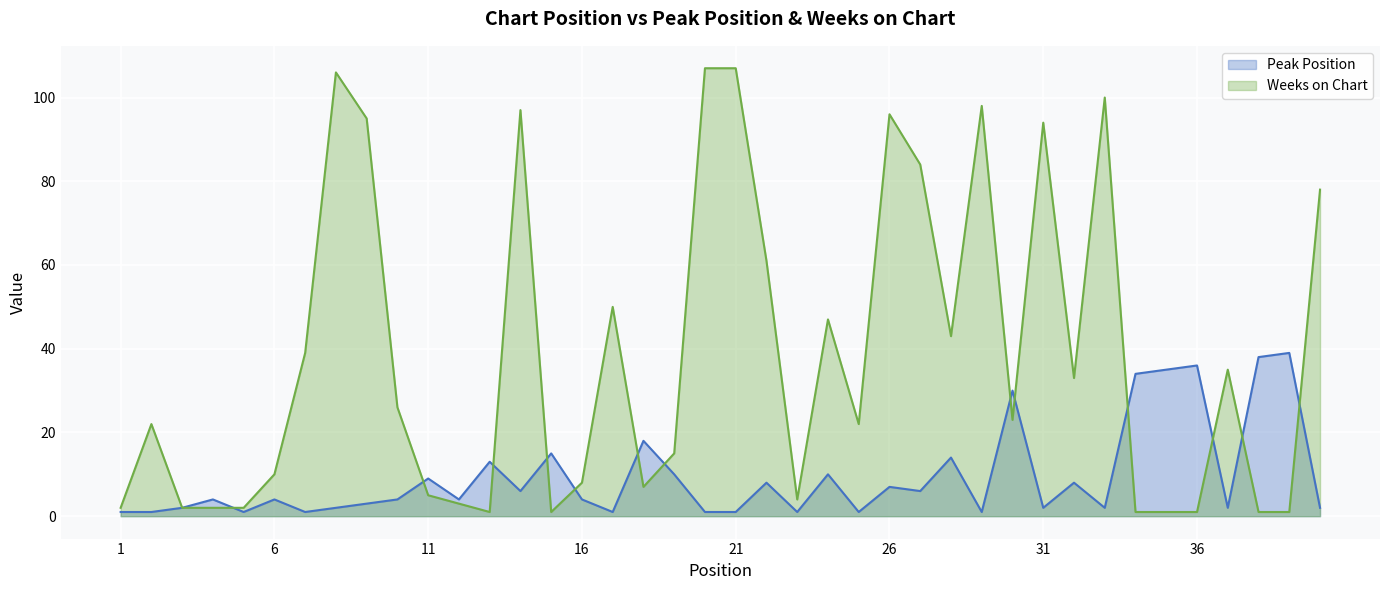

What is the spread (max minus min) of values at 35?

34